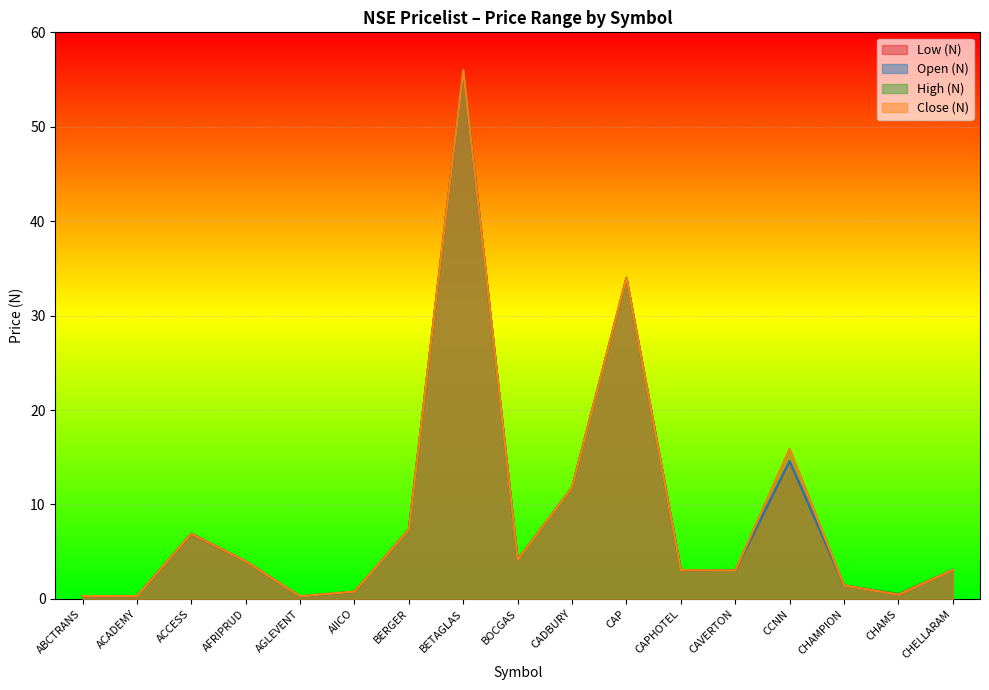

Rank the categories by High (N) value from highest to lowest.

BETAGLAS, CAP, CCNN, CADBURY, BERGER, ACCESS, BOCGAS, AFRIPRUD, CHELLARAM, CAPHOTEL, CAVERTON, CHAMPION, AIICO, CHAMS, ABCTRANS, ACADEMY, AGLEVENT